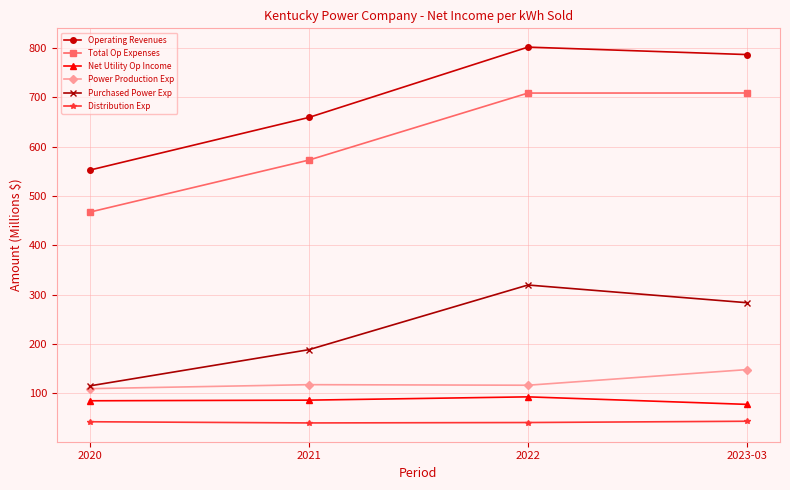

Which series changed the most between 2021 and 2022?

Operating Revenues